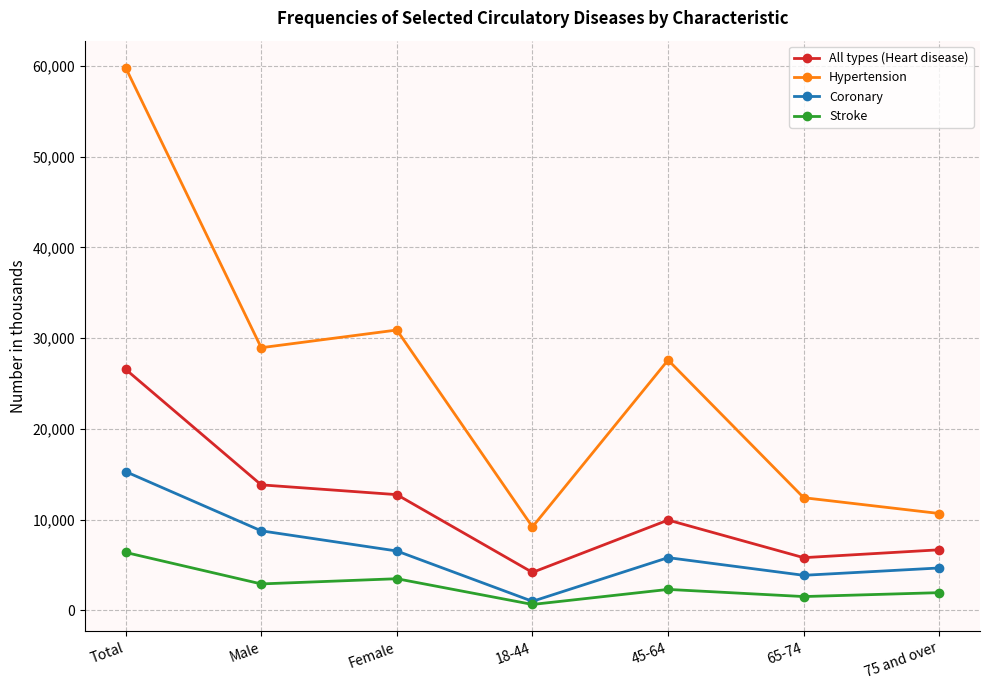

At which category does Hypertension reach its first local valley?

Male